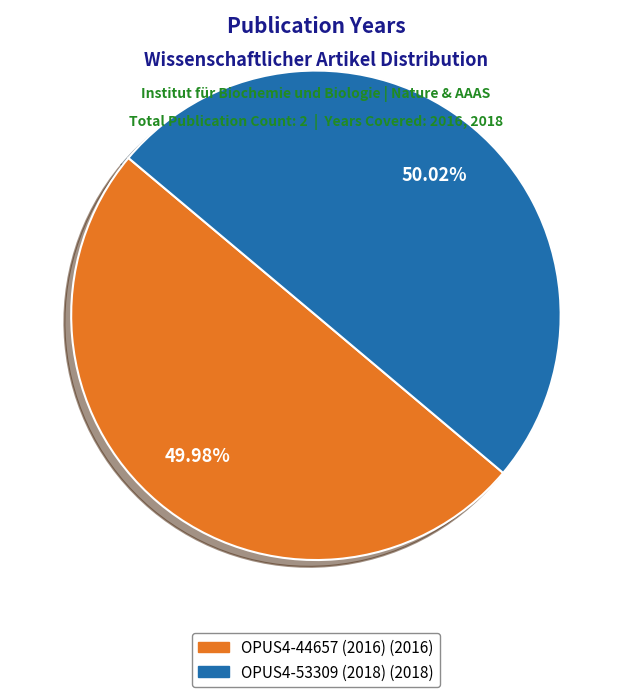

Do OPUS4-44657 (2016) and OPUS4-53309 (2018) together represent more than half of the pie?

Yes